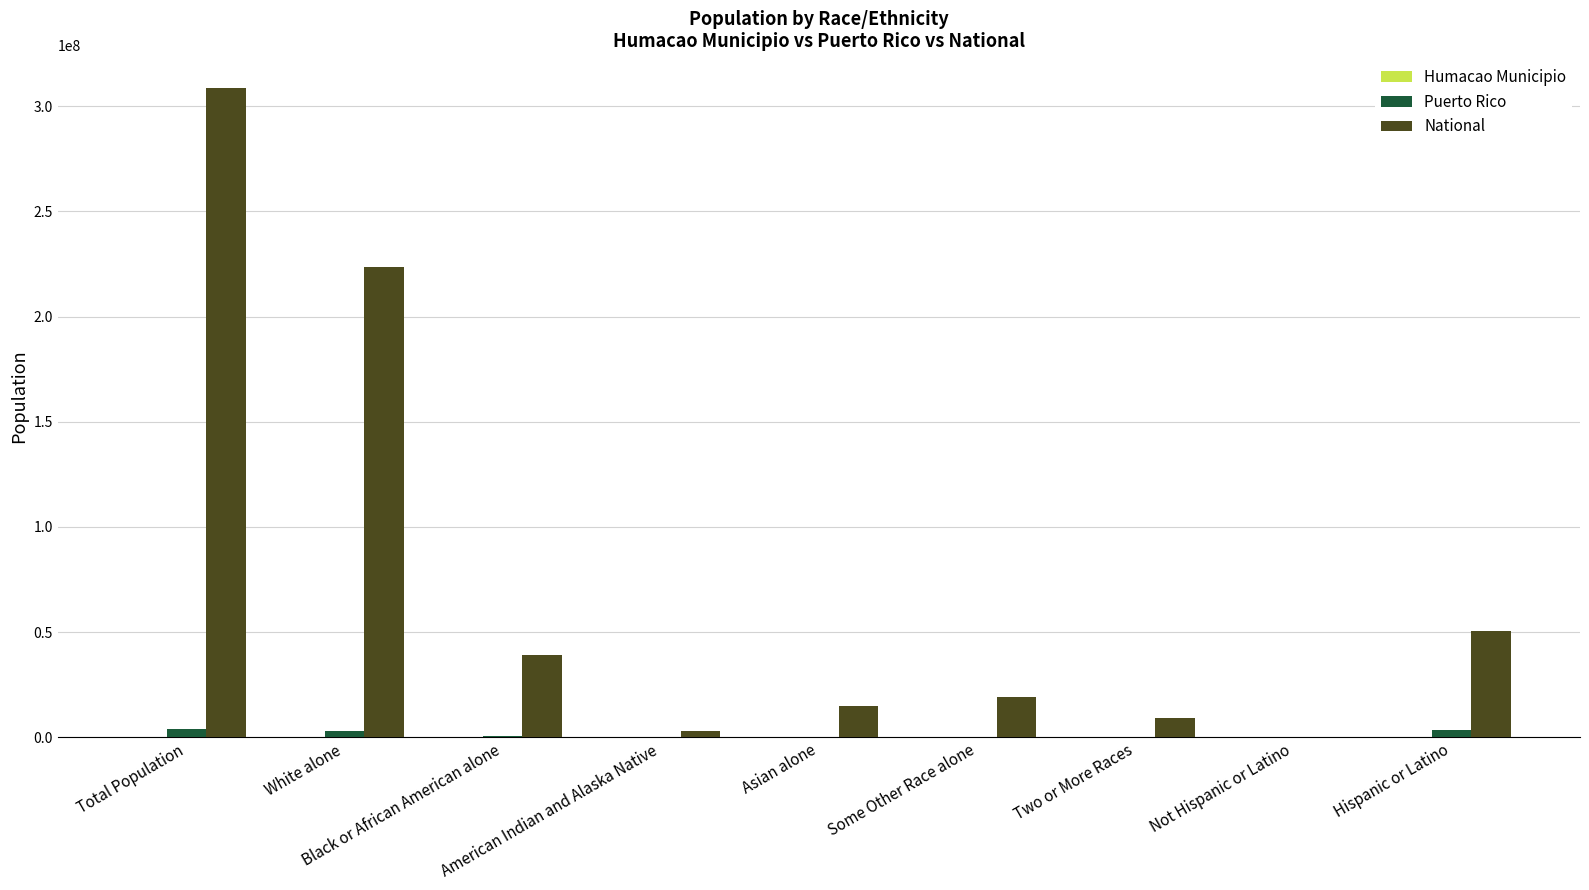

What is the sum of all Puerto Rico values?

11176997